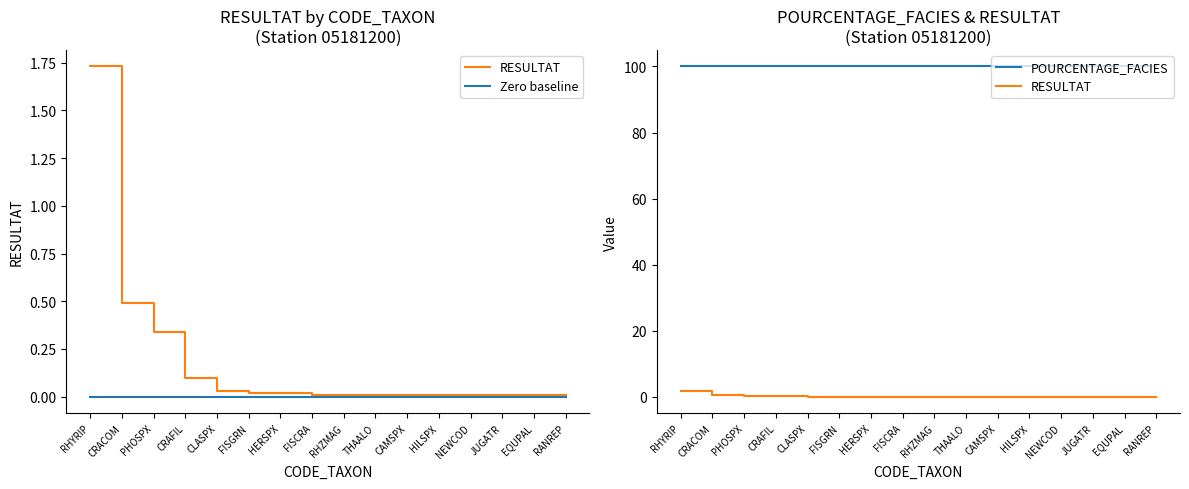

How many lines are shown in the chart?

3